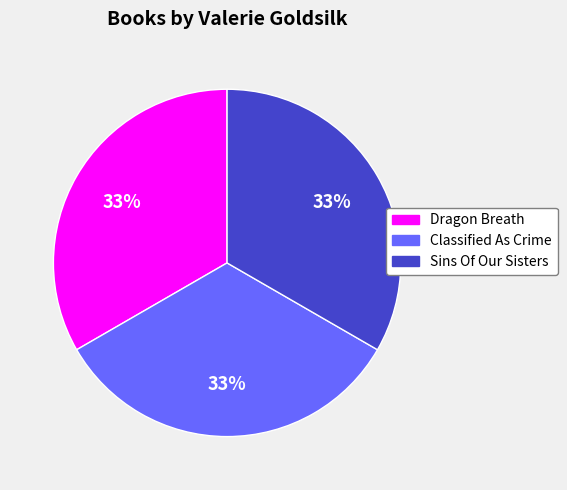

The Dragon Breath slice represents 33% of the pie. True or false?

True